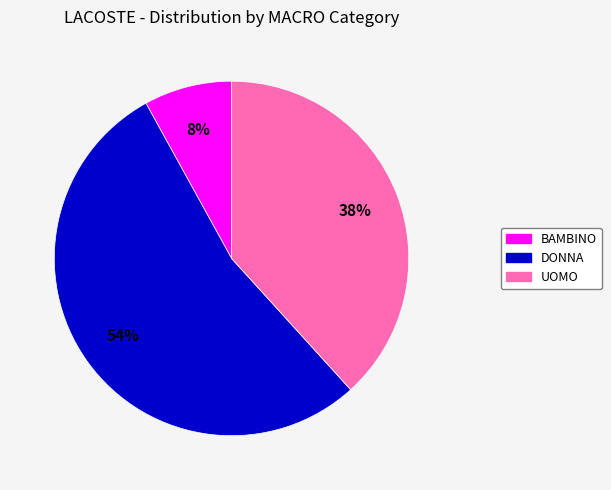

Between DONNA and UOMO, which is larger?

DONNA